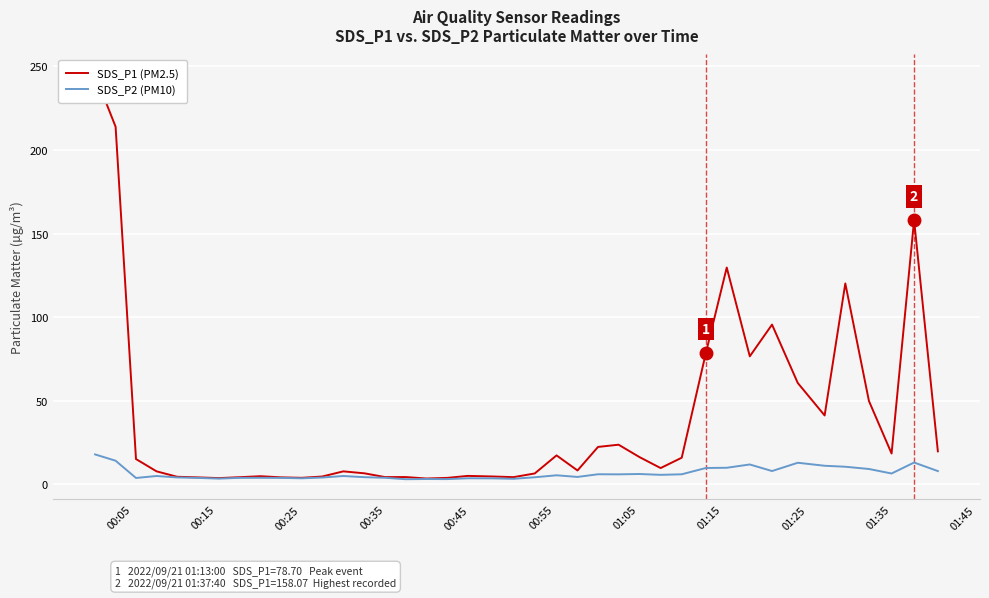

What is the minimum value for SDS_P1 (PM2.5)?

3.5